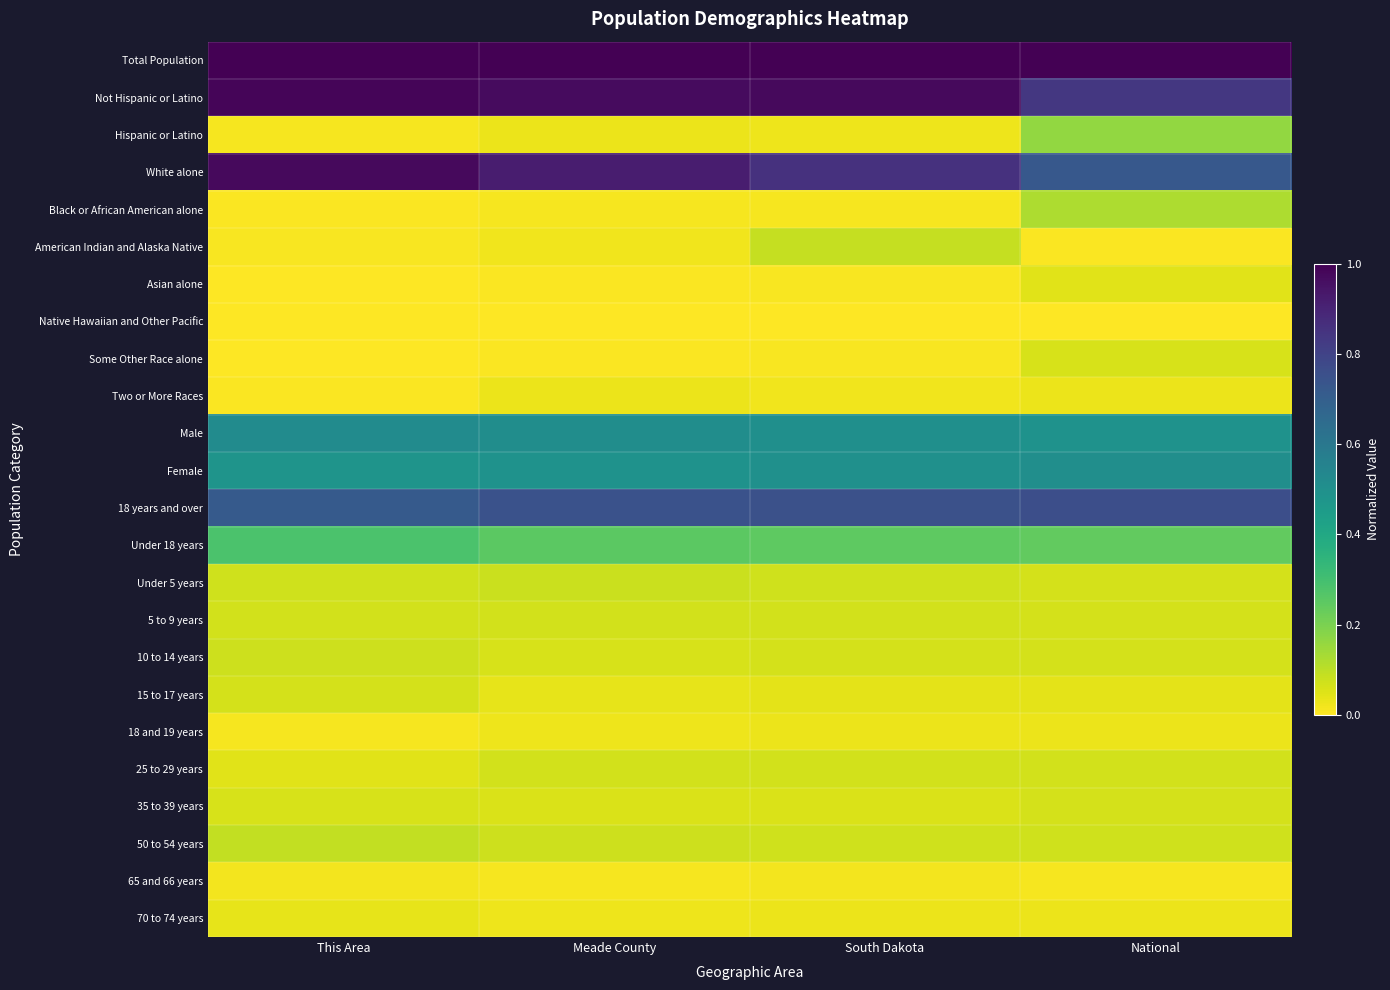

Which category has the lowest value across all series?

This Area